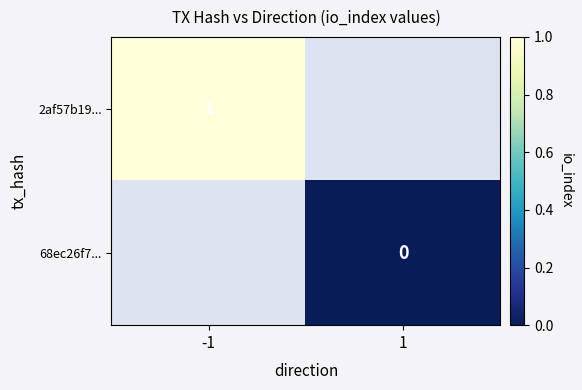

Is the value of 2af57b19... at -1 greater than the value of 68ec26f7... at 1?

Yes